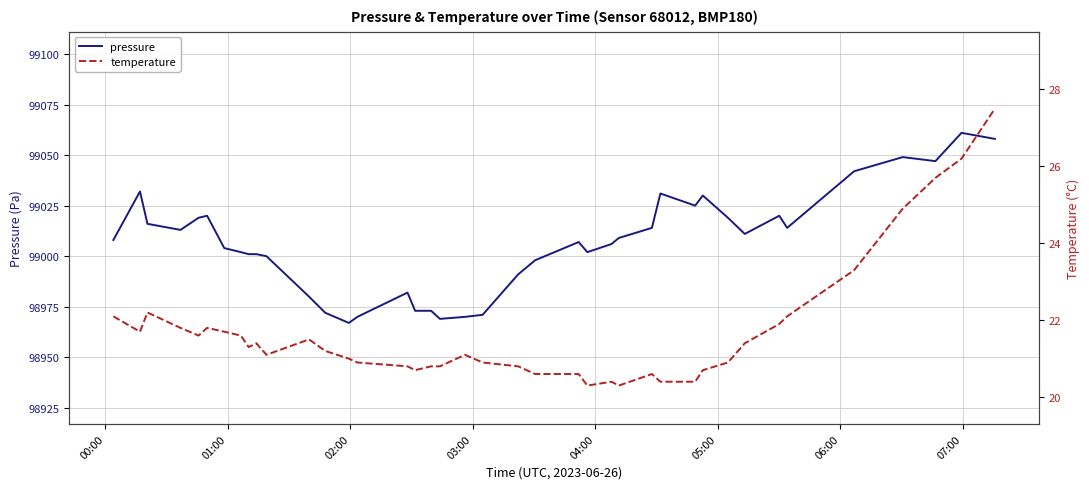

True or false: pressure and temperature cross at least once.

False